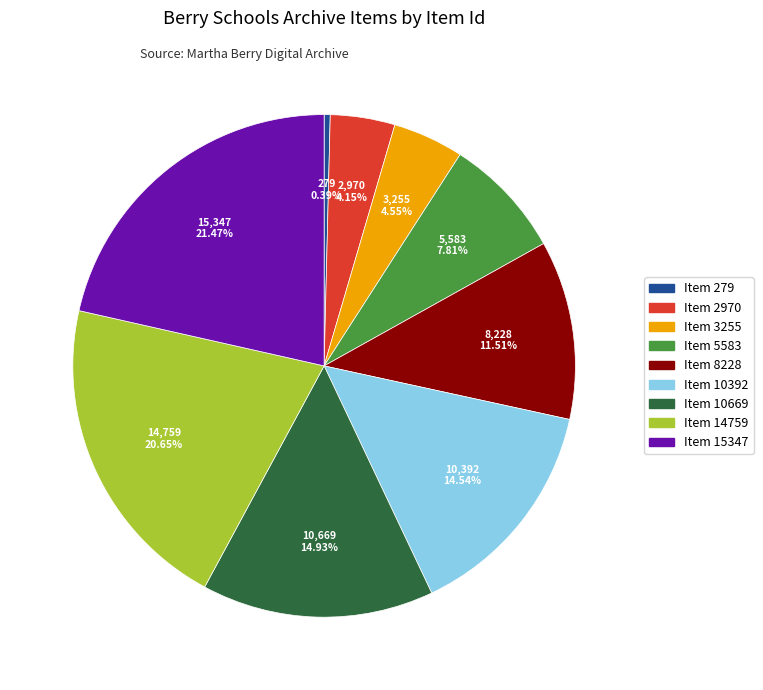

Does Item 14759 represent more than half of the total?

No